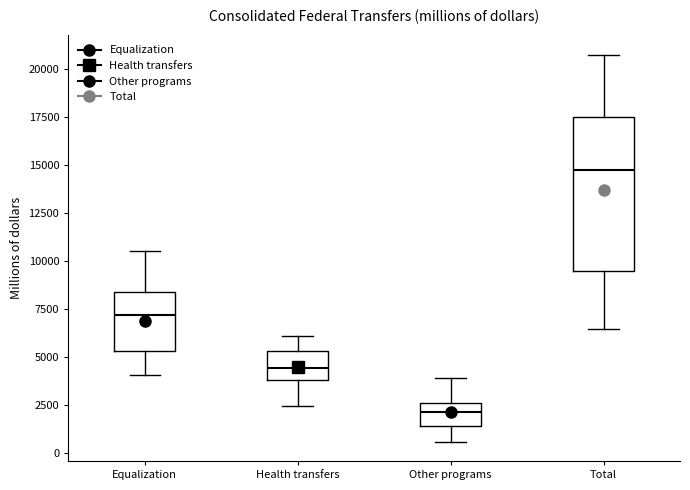

Reading left to right, transcribe this box plot: for each box, give where its median line is, the range the box spans, and where its two whiskers end, as read against the y-axis. The values are not printed on the chart, so give them approximately, as read against the axis.

Equalization: median 7000, box 5500 to 8500, whiskers 4000 to 10500
Health transfers: median 4500, box 4000 to 5500, whiskers 2500 to 6000
Other programs: median 2000, box 1500 to 2500, whiskers 500 to 4000
Total: median 14500, box 9500 to 17500, whiskers 6500 to 21000